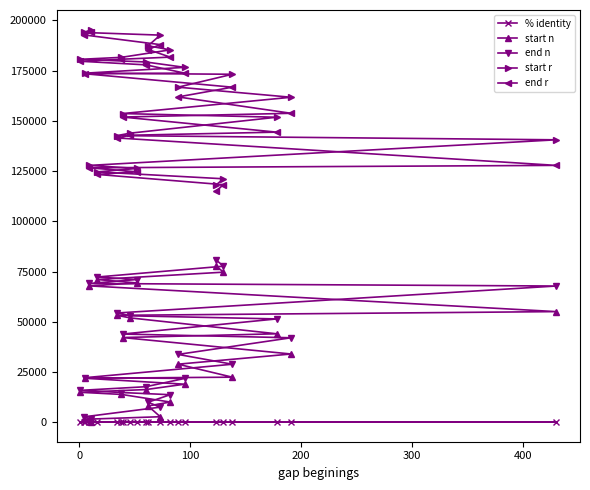

What is the value of the end r point at the 7th from the left?

141477.0